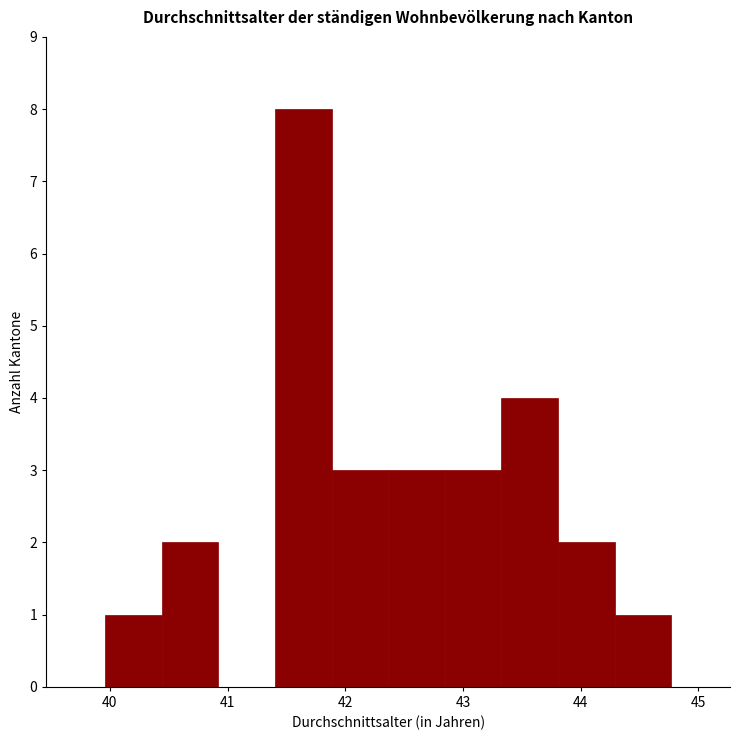

Reading left to right, list every bar in this chart as the range it spans on the x-axis followed by its height. Neither the bar edges nor the heights are printed on the chart, so give them approximately, as read against the axes.

40.0 to 40.4: 1
40.4 to 40.9: 2
40.9 to 41.4: 0
41.4 to 41.9: 8
41.9 to 42.4: 3
42.4 to 42.8: 3
42.8 to 43.3: 3
43.3 to 43.8: 4
43.8 to 44.3: 2
44.3 to 44.8: 1